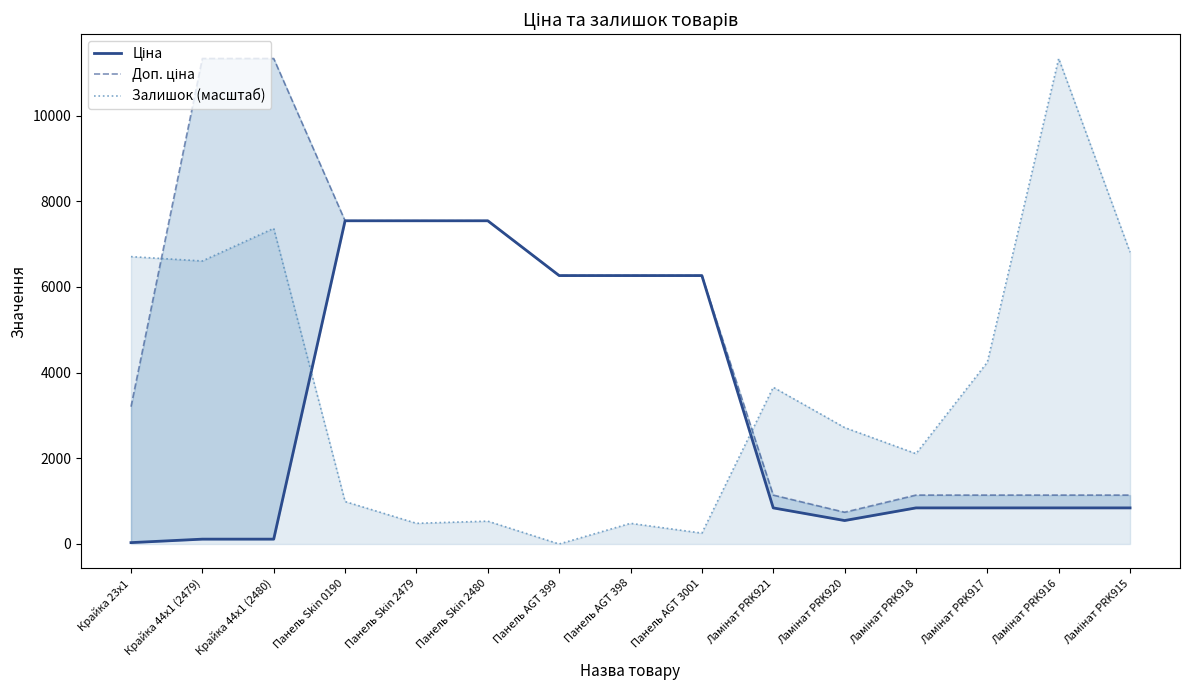

What is the label of the 13th point from the left?

Ламінат PRK917